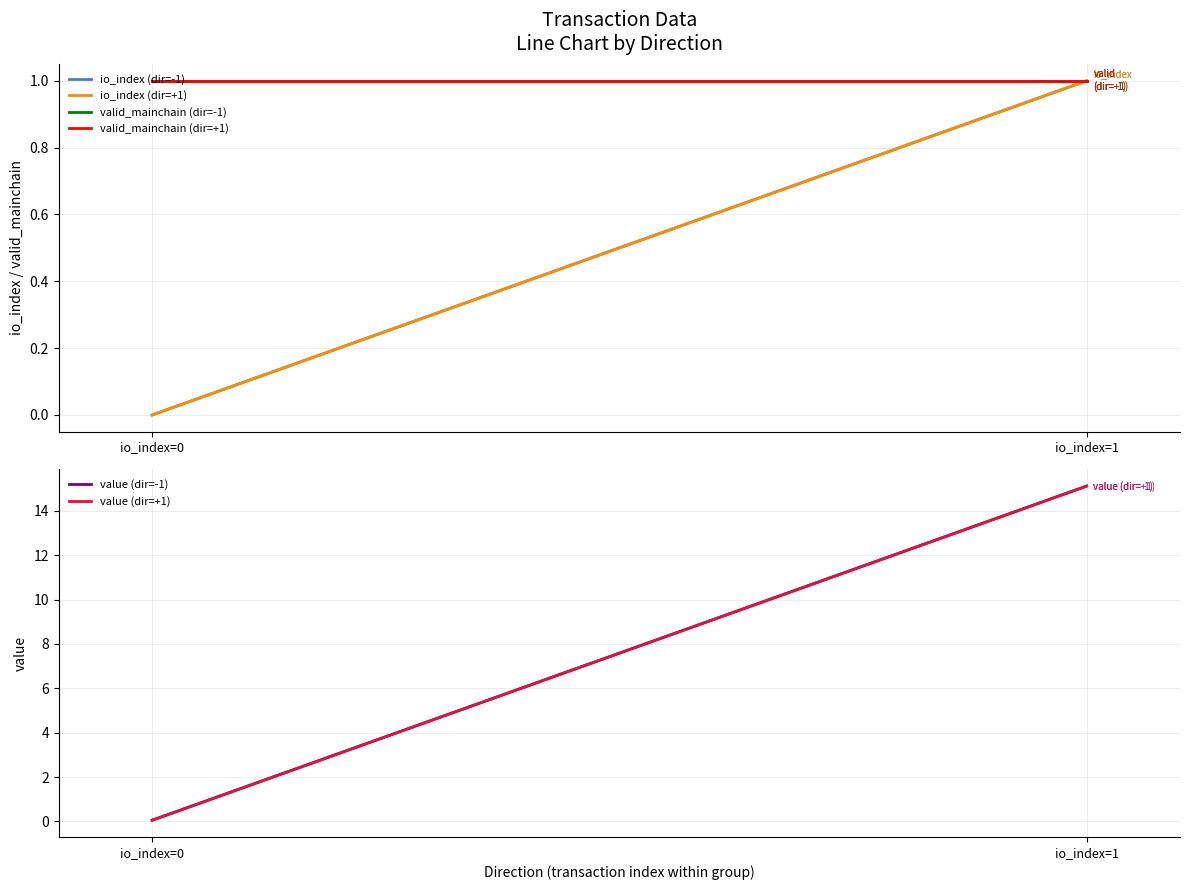

The value of valid_mainchain (dir=+1) at io_index=0 is 0.5. True or false?

False